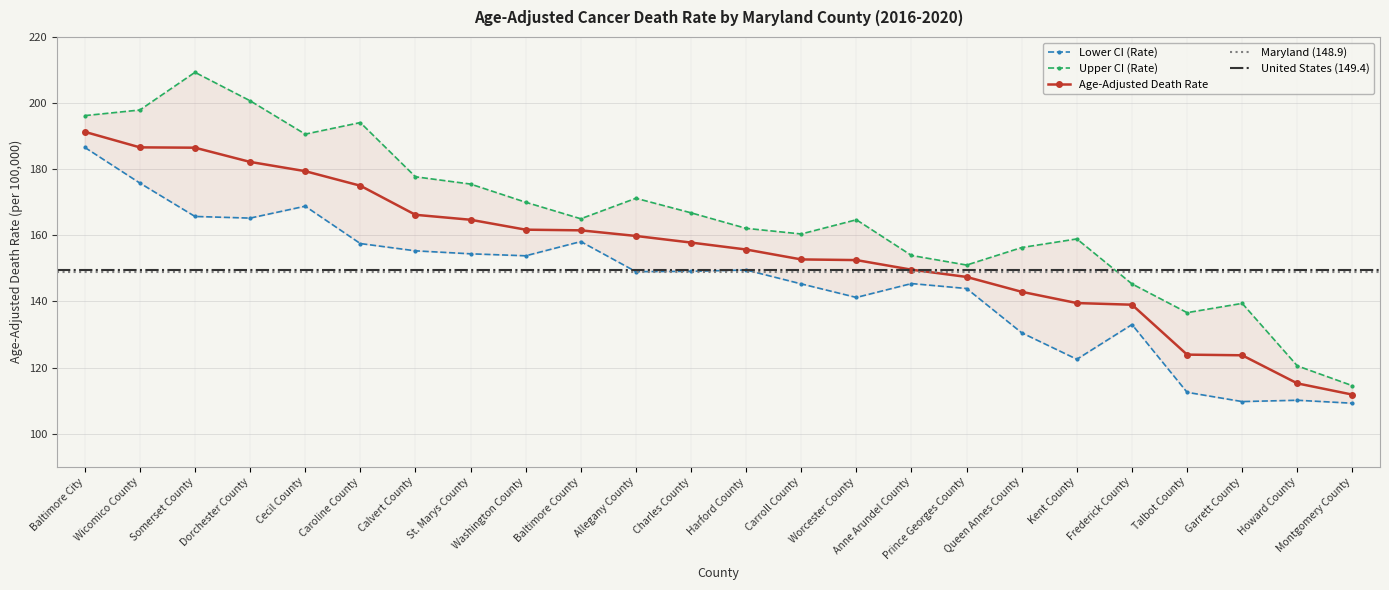

What is the difference between the maximum and minimum values in the Age-Adjusted Death Rate series?

79.5